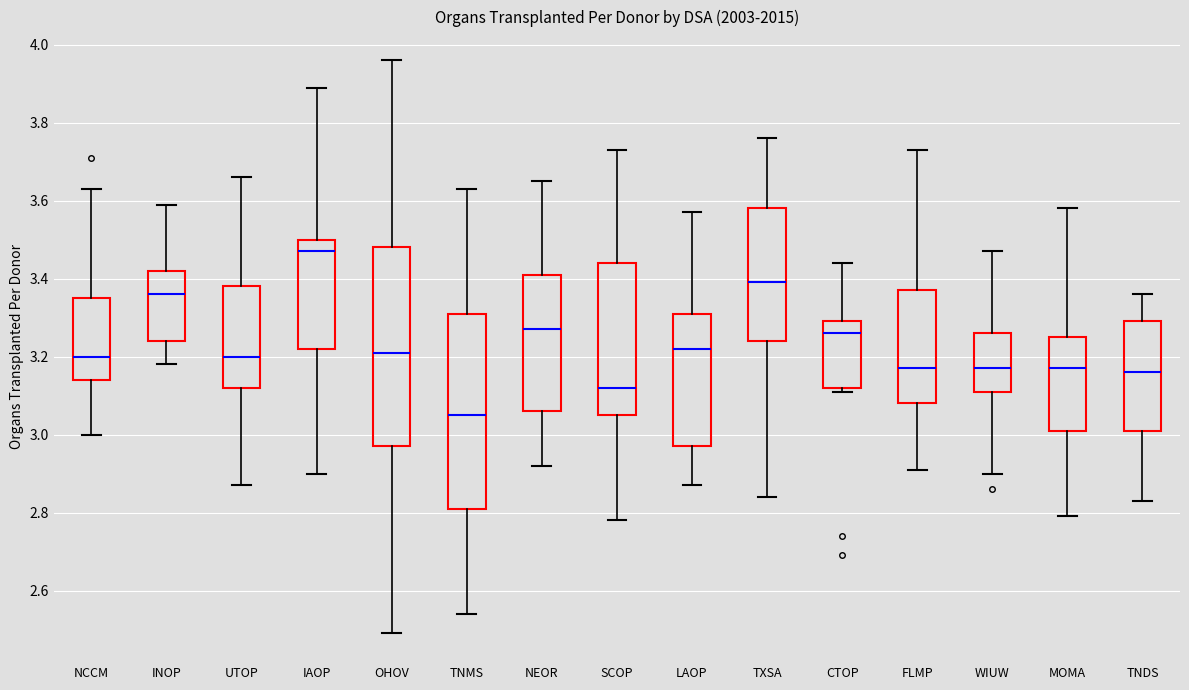

Where does the lower whisker of the box for LAOP end on the y-axis? The values are not printed on the chart, so give them approximately, as read against the axis.

2.88